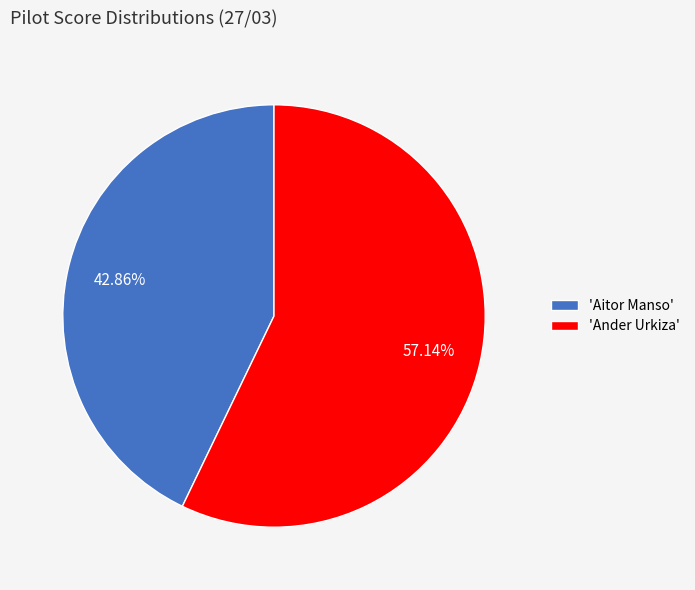

What is the ratio of the value at 'Ander Urkiza' to the value at 'Aitor Manso'?

1.3